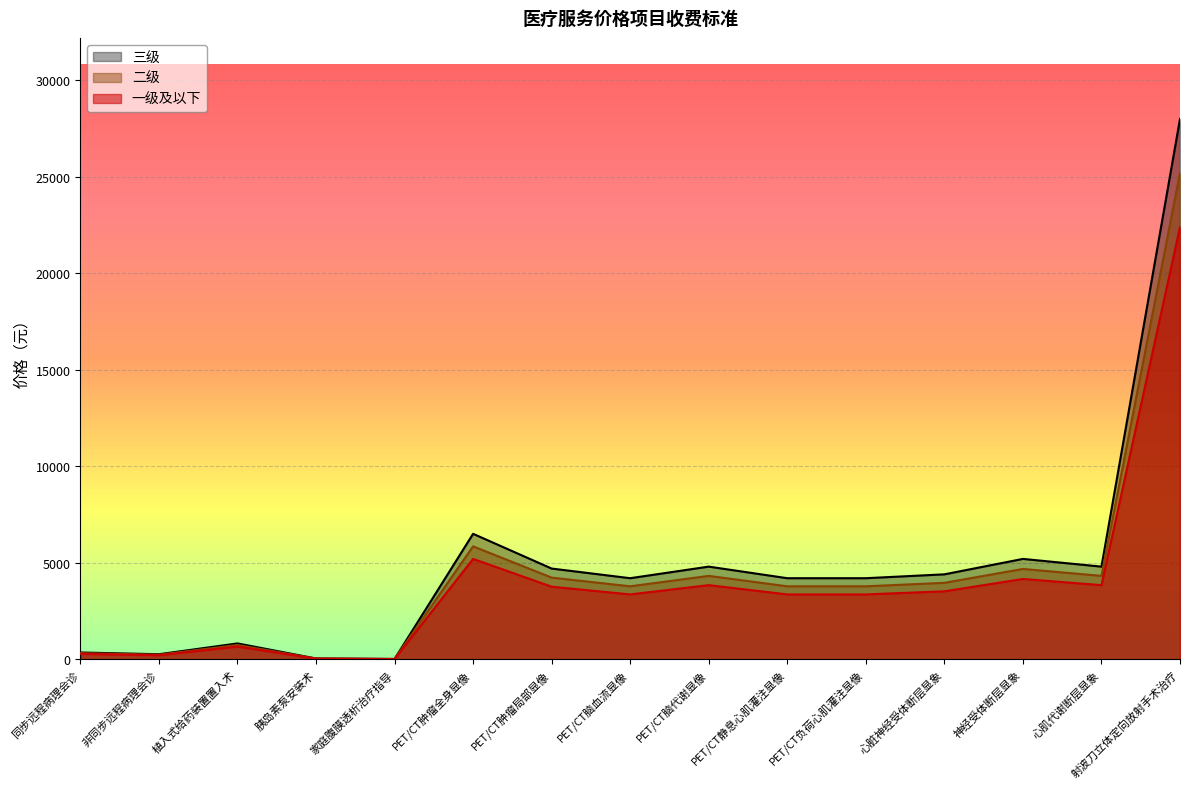

What is the difference between the maximum and minimum values in the 三级 series?

27985.0